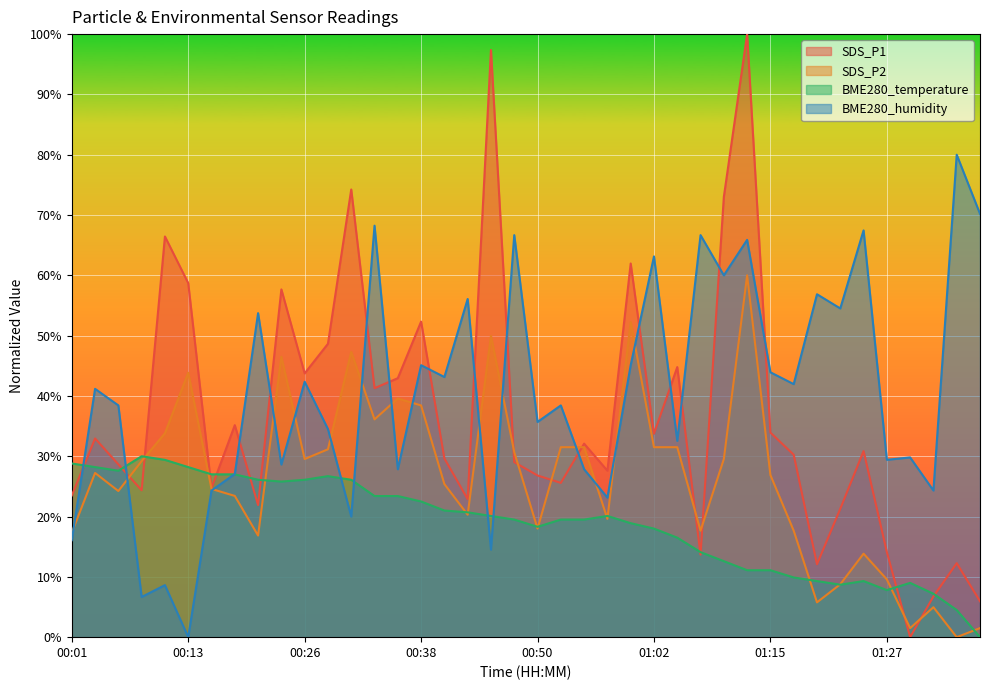

True or false: BME280_humidity has more than 2 points higher than both neighbors.

True